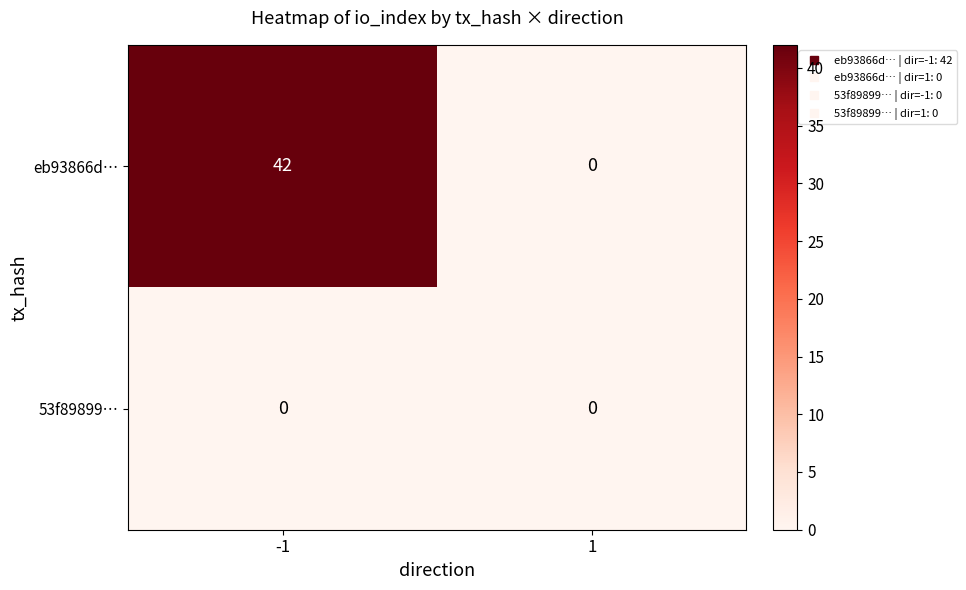

What is the maximum value shown in the chart?

42